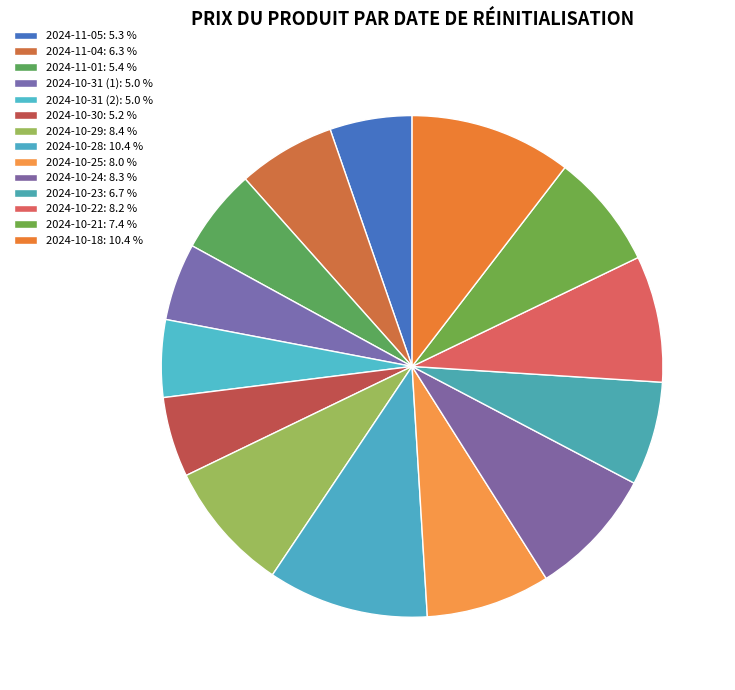

How many segments does this pie chart have?

14